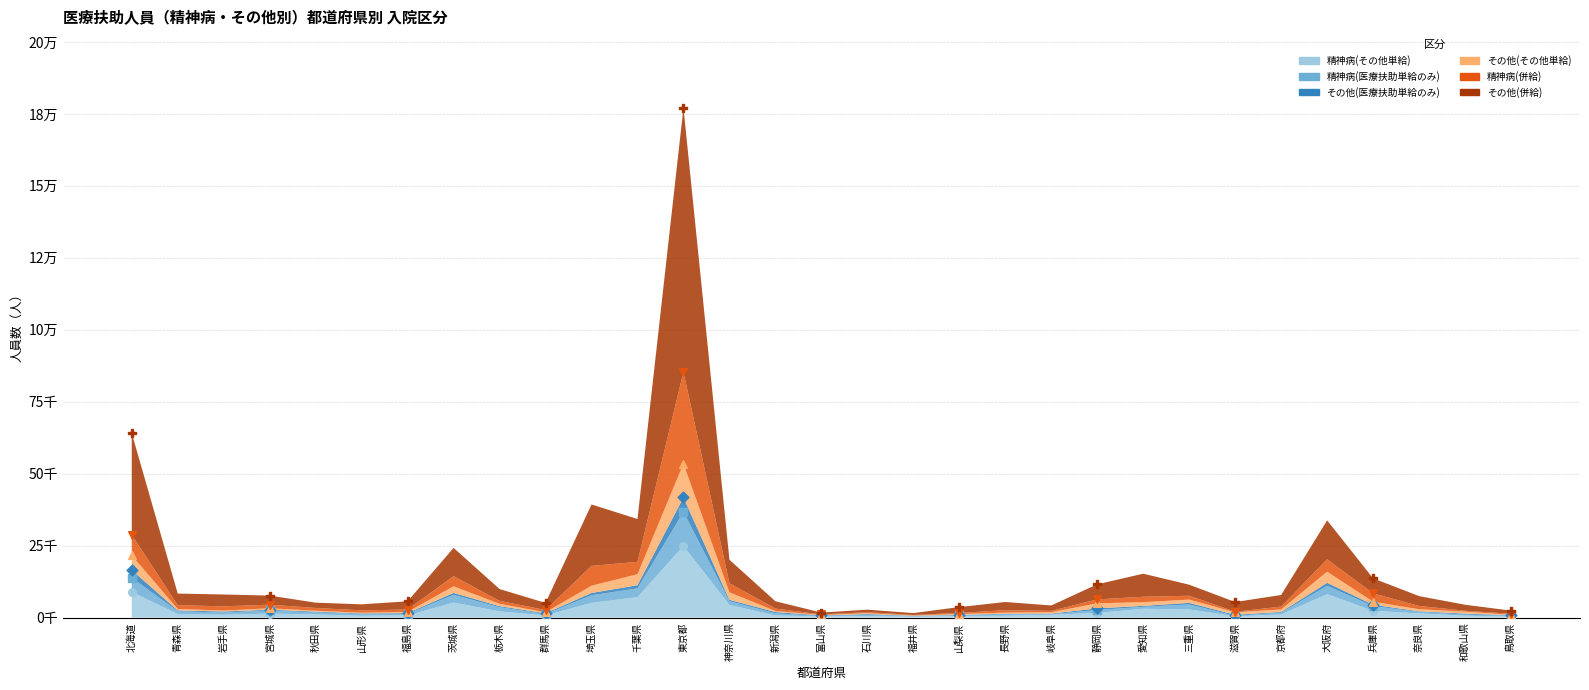

Is the value of 精神病(併給) at 秋田県 greater than the value of その他(併給) at 北海道?

No